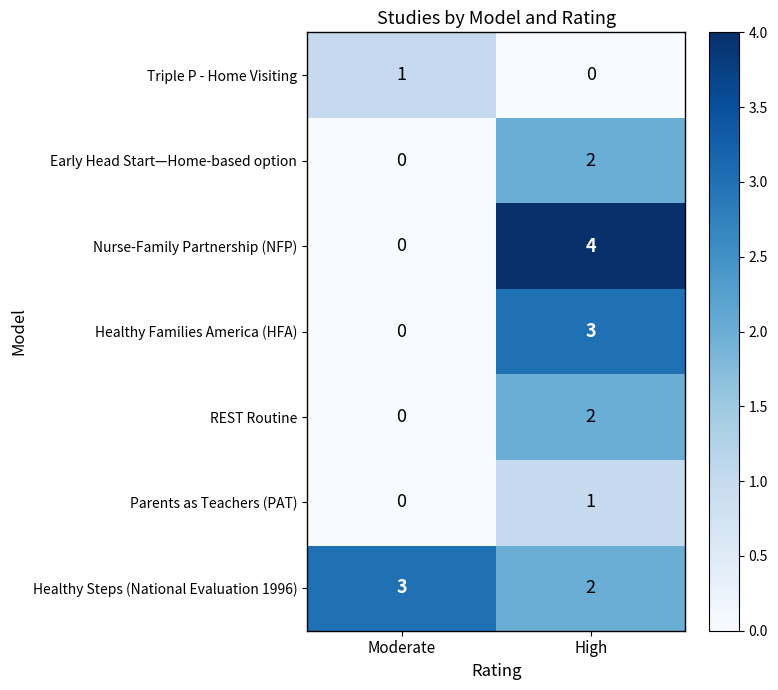

What is the total value across all series at High?

14